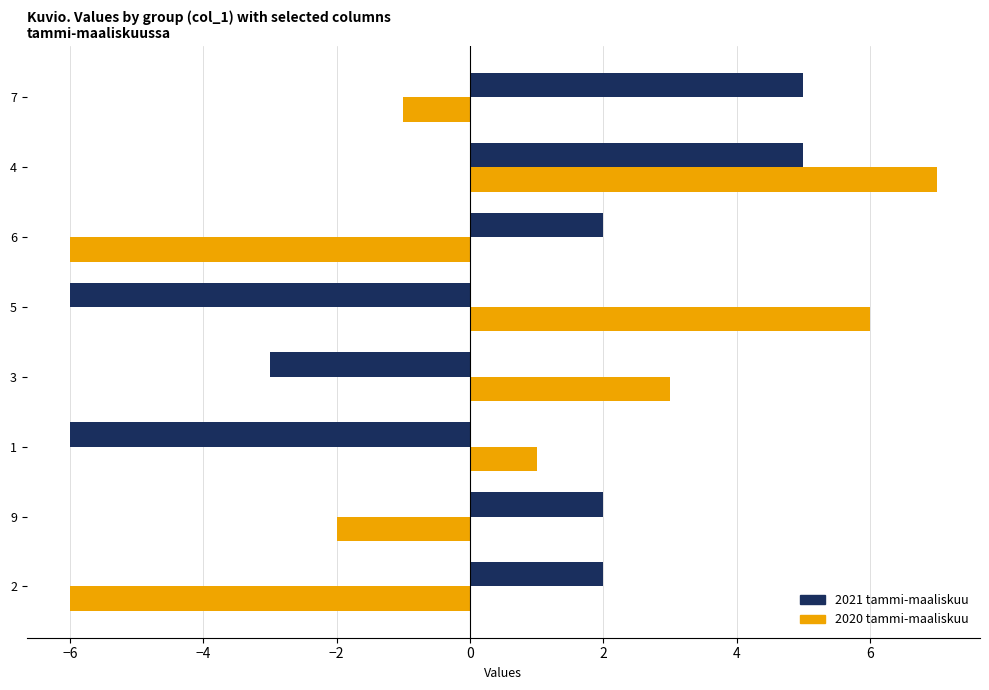

What is the difference between the second highest and minimum values in the 2021 tammi-maaliskuu series?

11